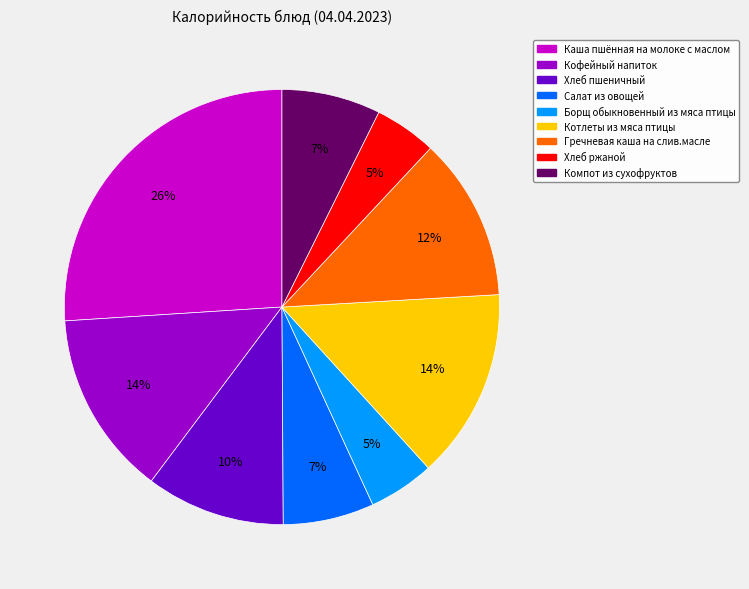

What is the ratio of the value at Борщ обыкновенный из мяса птицы to the value at Гречневая каша на слив.масле?

0.4